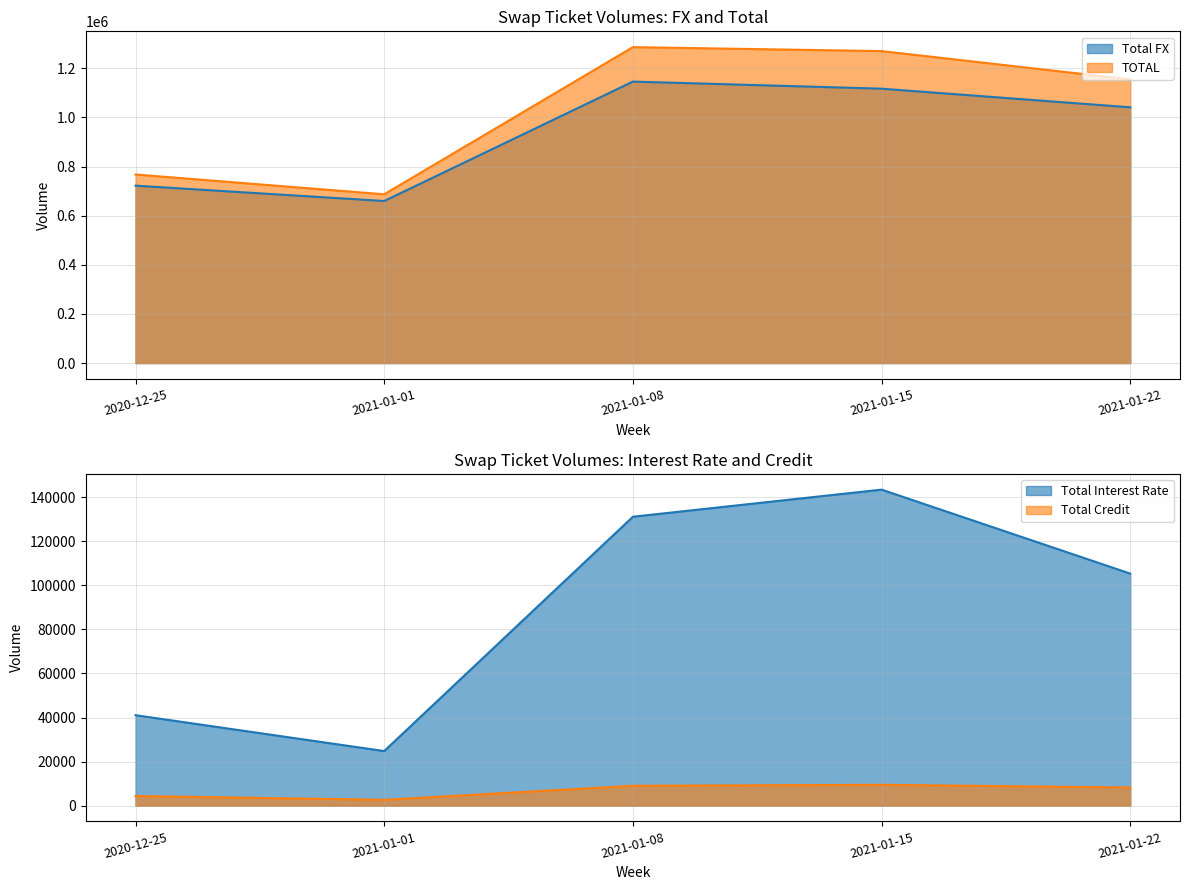

Where does the Total FX series first go above 1040860?

2021-01-08